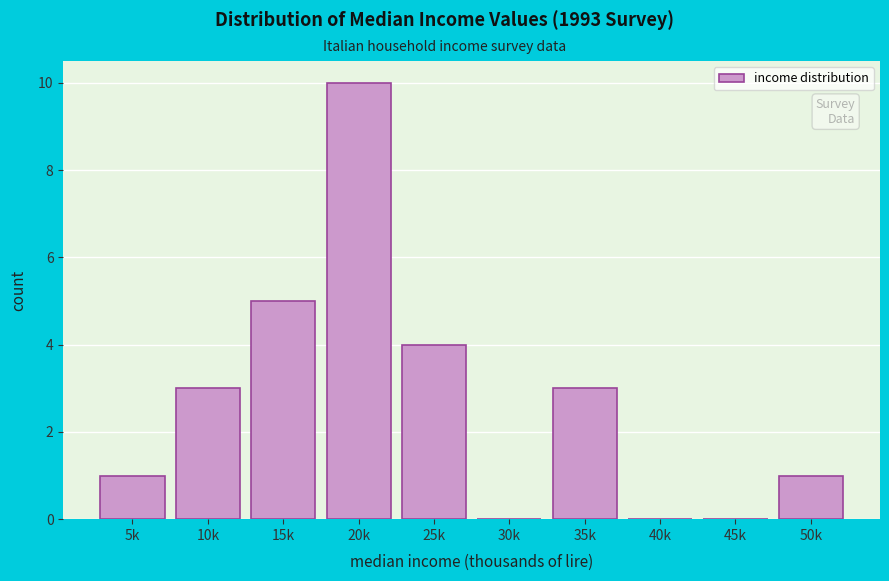

Reading right to left, list all the values displayed in this chart.

50k=1	45k=0	40k=0	35k=3	30k=0	25k=4	20k=10	15k=5	10k=3	5k=1